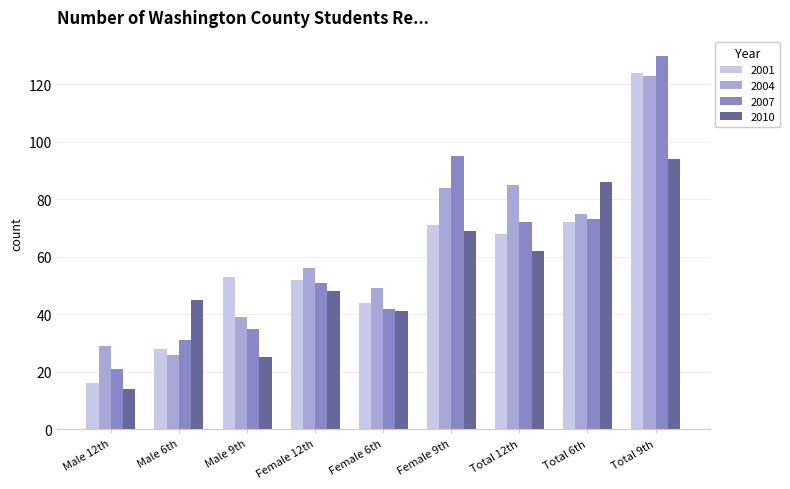

What is the sum of all 2001 values?

528